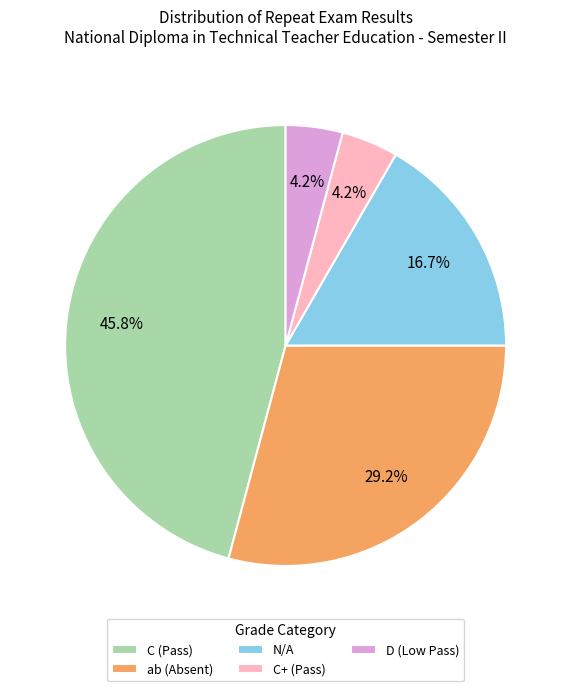

Approximately how many times larger is the value at ab (Absent) compared to D (Low Pass)?

7.0